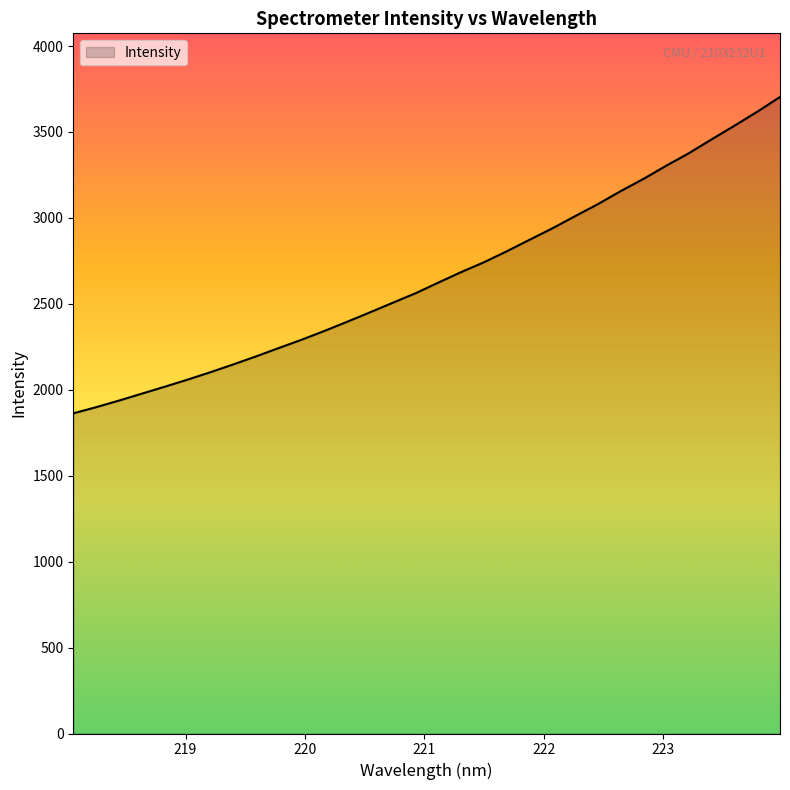

How many series are shown in this chart?

1